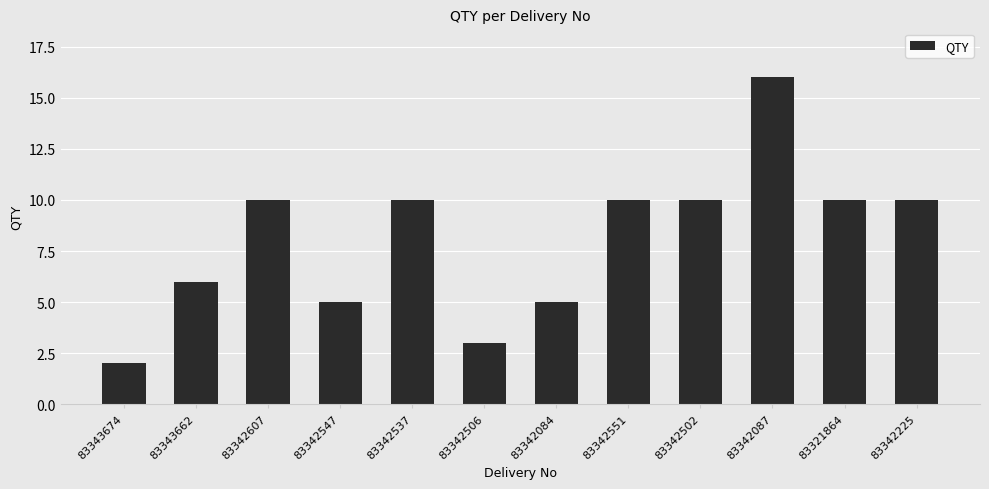

What is the label of the 12th bar from the right?

83343674